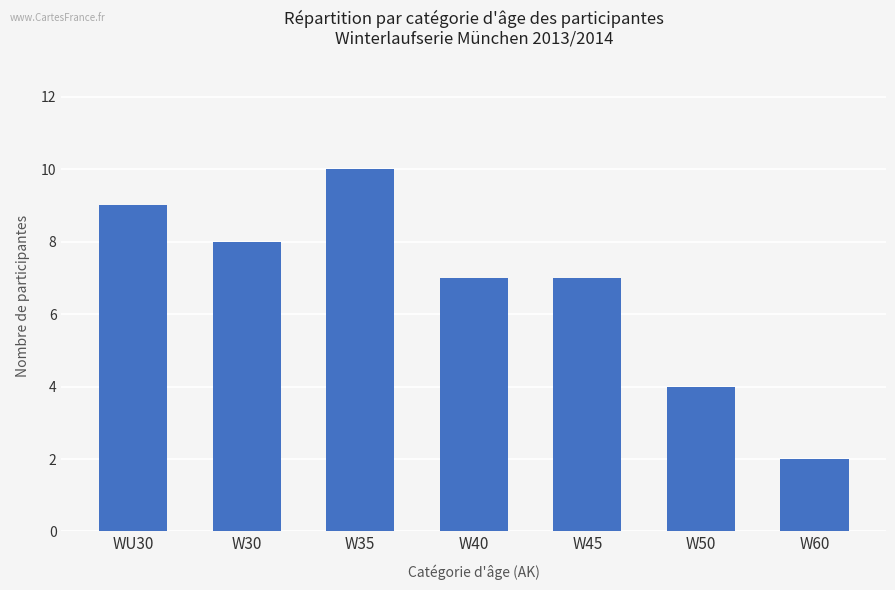

What is the maximum value shown in the chart?

10